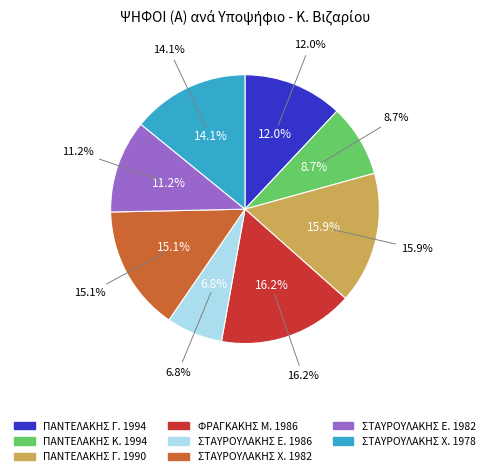

Between ΠΑΝΤΕΛΑΚΗΣ ΚΩΝΣΤΑΝΤΙΝΟΣ (1994) and ΣΤΑΥΡΟΥΛΑΚΗΣ ΕΠΑΜΕΙΝΩΝΔΑΣ (1986), which is larger?

ΠΑΝΤΕΛΑΚΗΣ ΚΩΝΣΤΑΝΤΙΝΟΣ (1994)